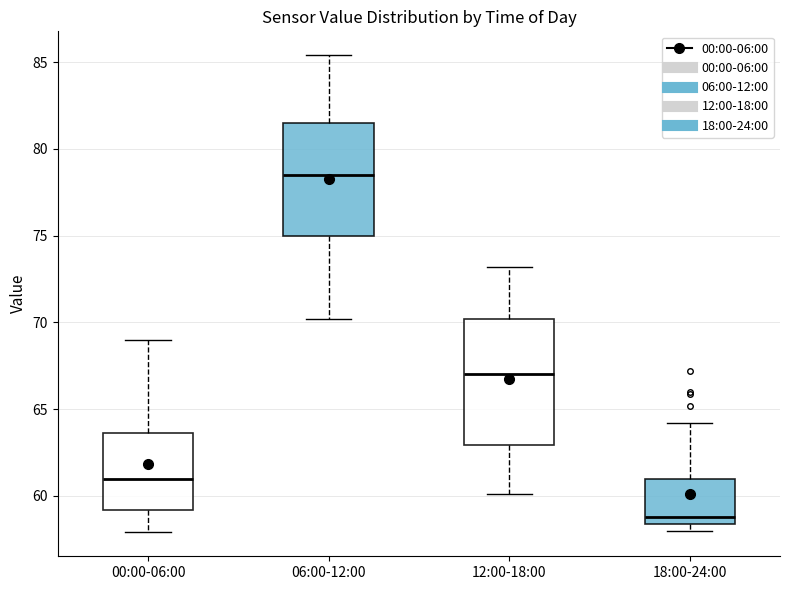

Which box is the tallest, from its lower edge to its upper edge?

12:00-18:00